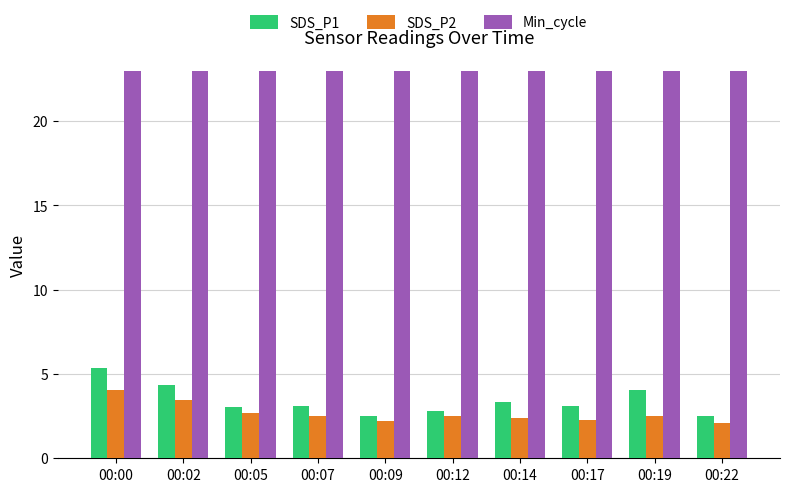

Which series changed the most between 00:00 and 00:09?

SDS_P1